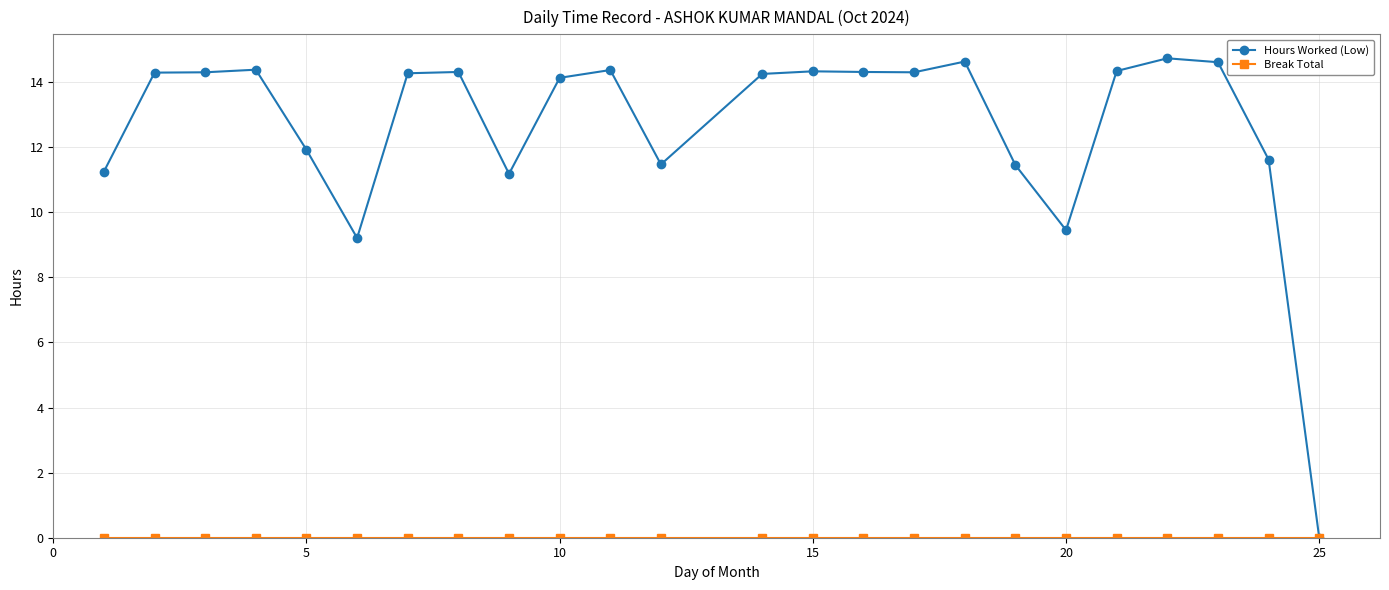

At how many categories does at least one series exceed 10?

21